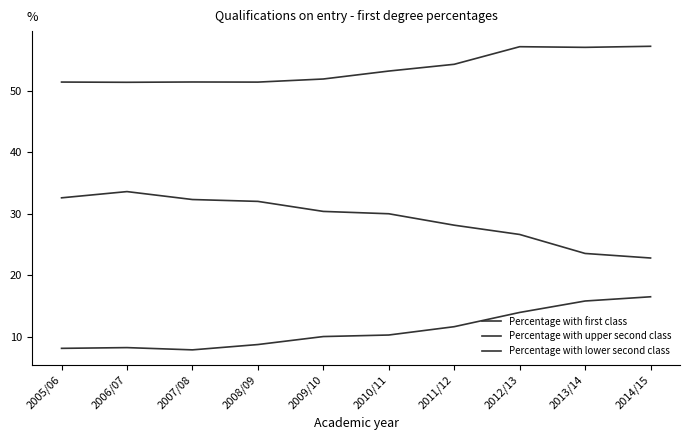

Does the chart have visible grid lines?

No